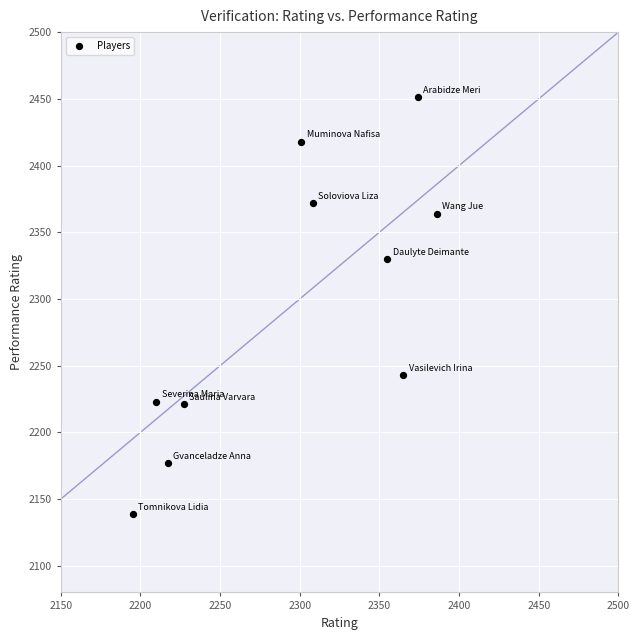

What Y value in the scatter plot is closest to 2295?

2330